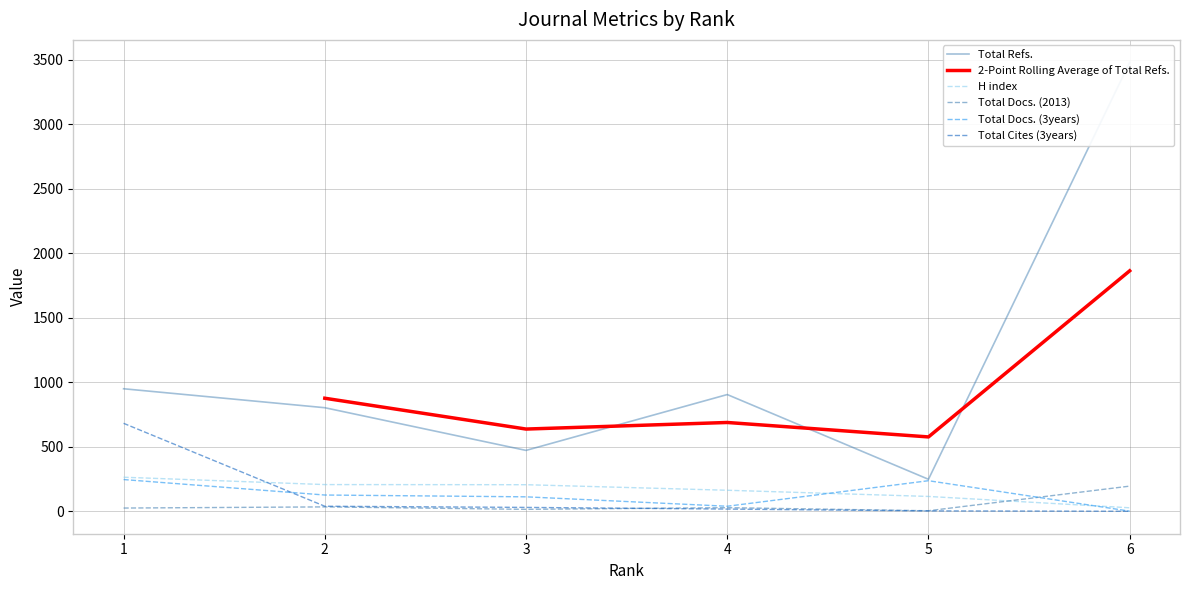

Which category has the lowest value in the Total Docs. (2013) series?

5